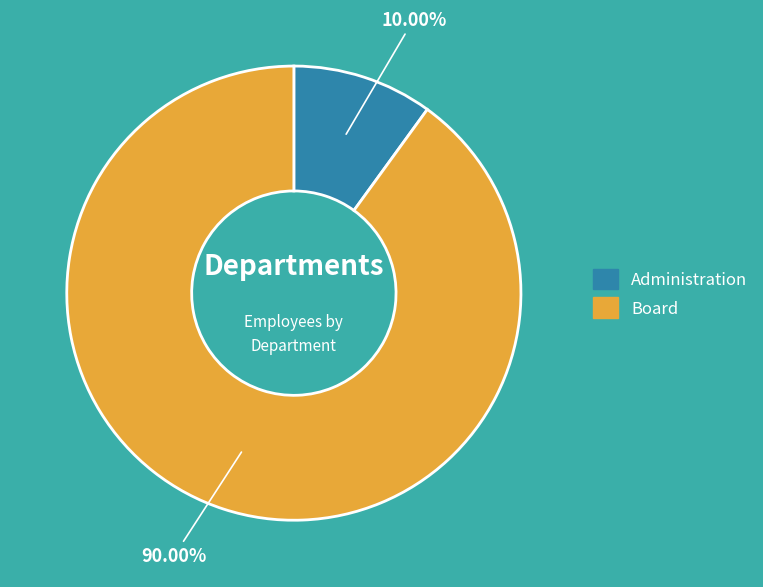

What percentage is NOT represented by Administration?

90.0%